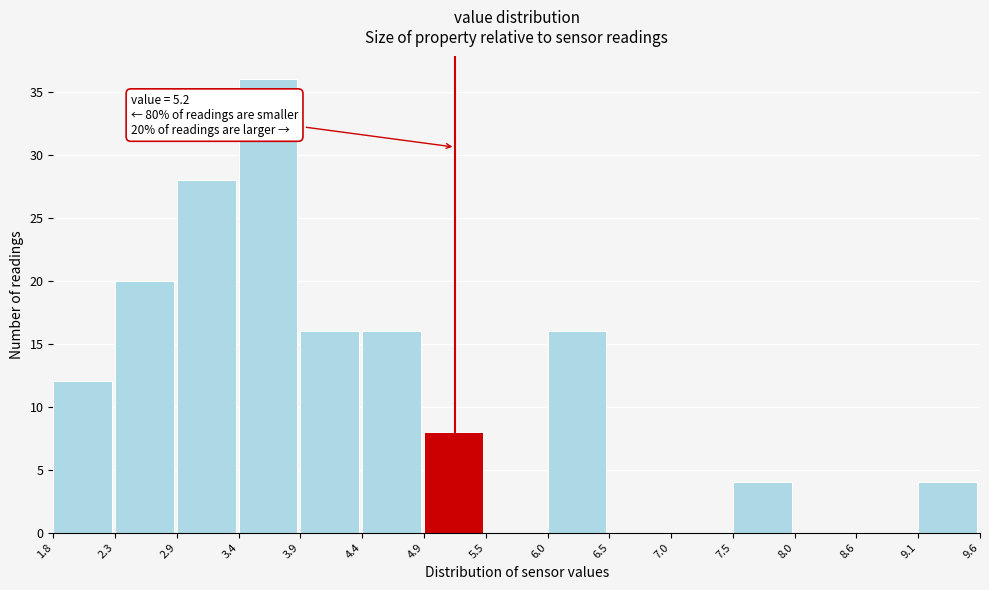

Over which range of the x-axis is the bar tallest?

3.4 to 3.9